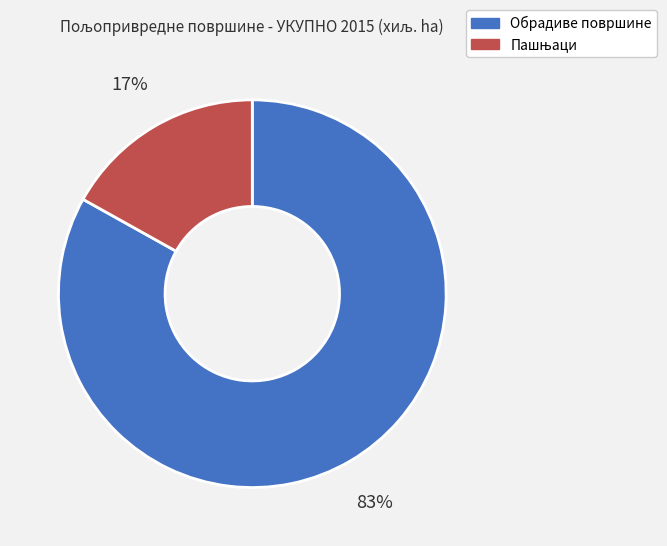

How many slices are in this pie chart?

2